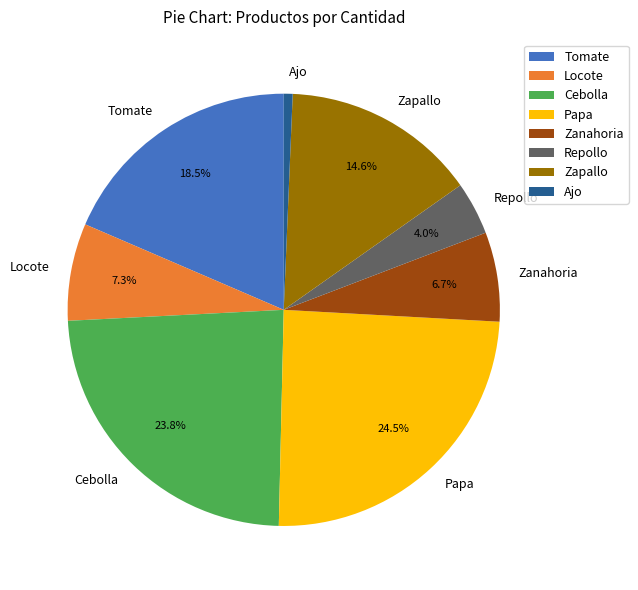

Between Zanahoria and Locote, which is larger?

Locote